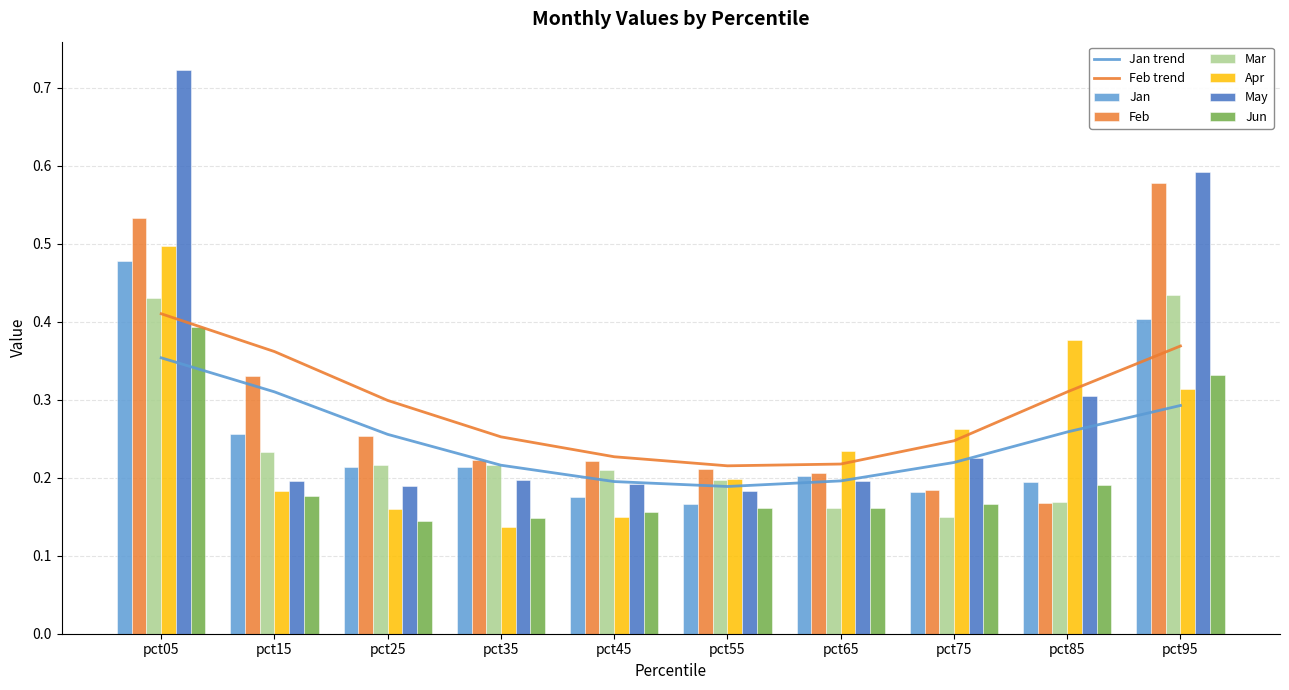

Is it true that Jan equals 0.3 at pct35?

False